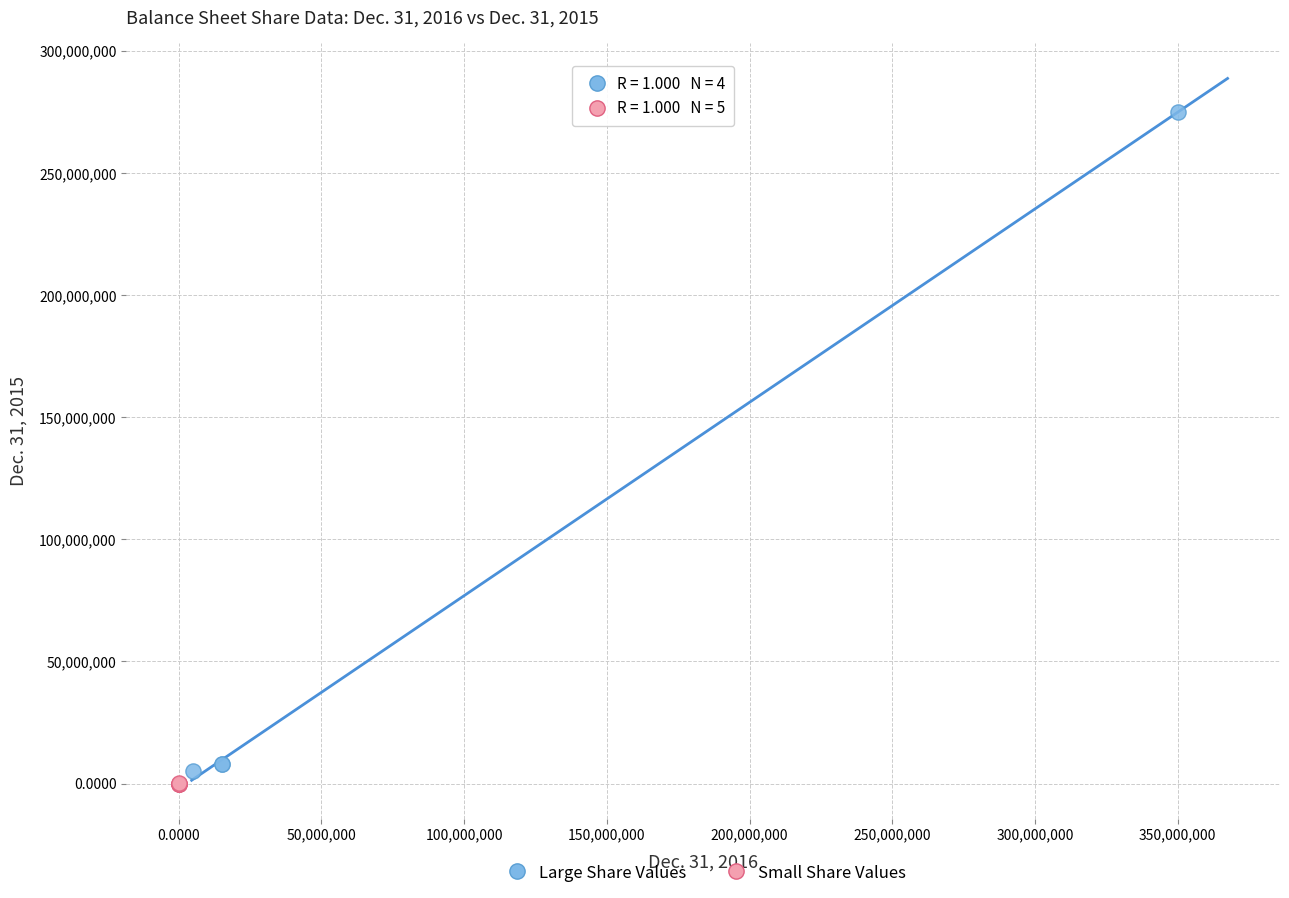

What are all the series names shown in the legend?

Large Share Values, Small Share Values